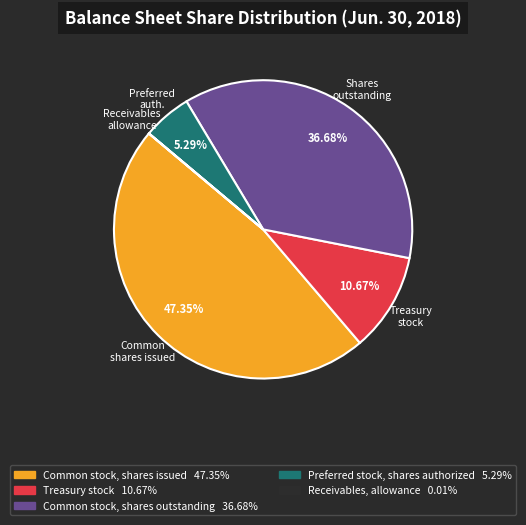

Is there any slice that represents more than half of the pie?

No